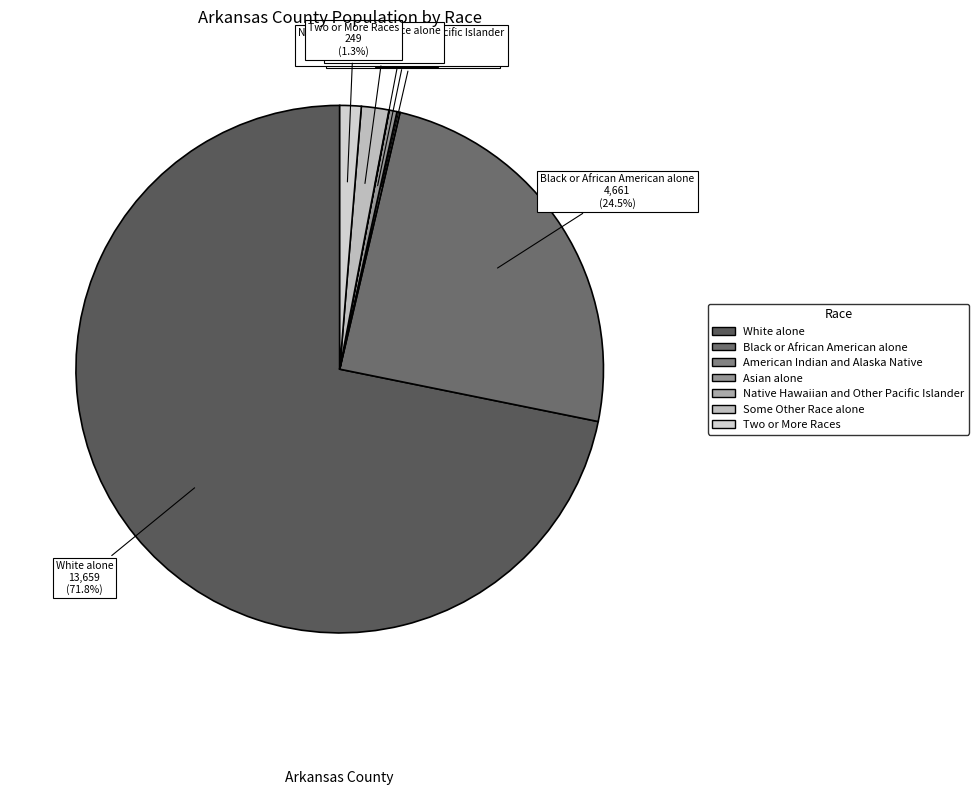

Which category accounts for the majority?

White alone